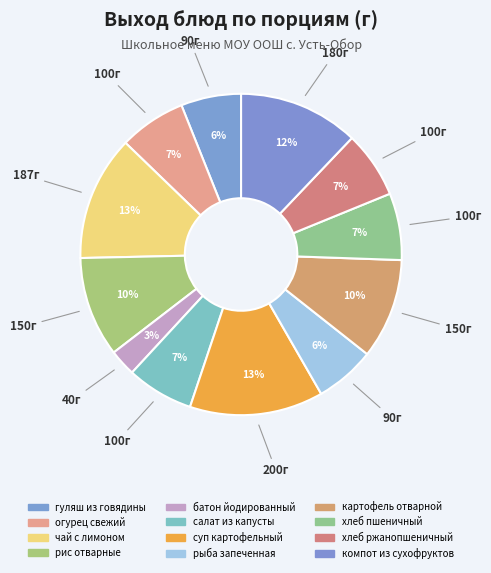

How many segments does this pie chart have?

12